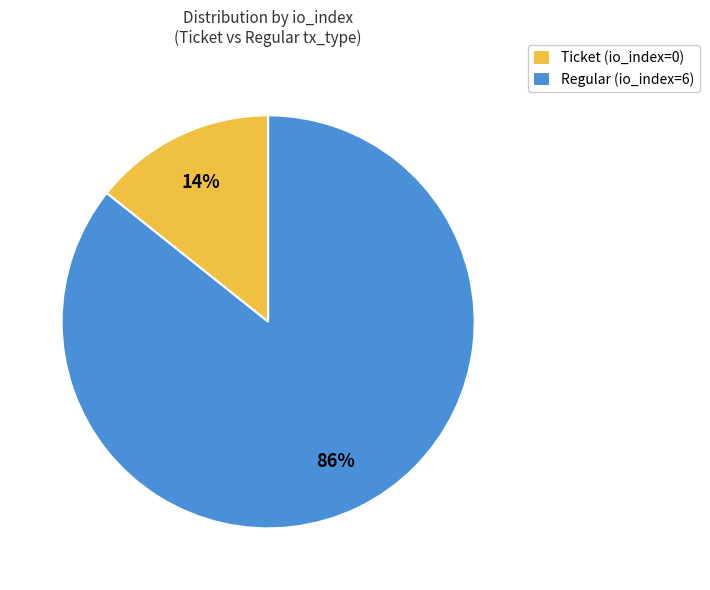

To the nearest percent, what is the average slice percentage?

50%